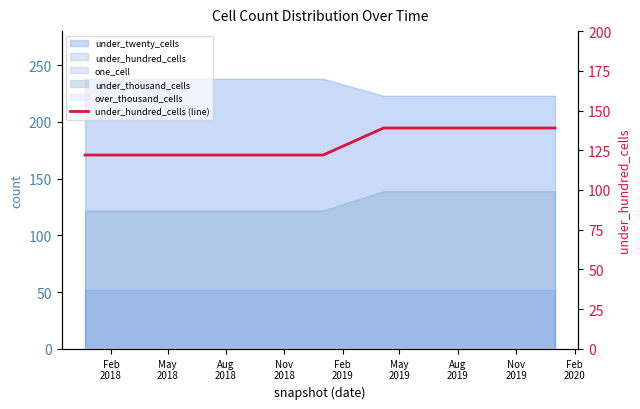

How many lines are shown in the chart?

1